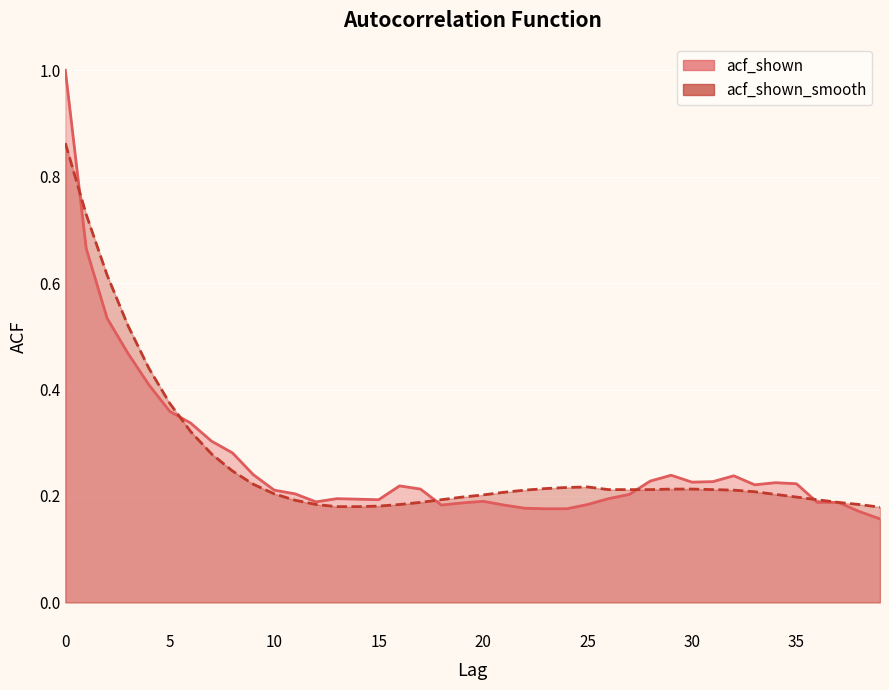

After their last crossing, which series has the higher values: acf_shown_smooth or acf_shown?

acf_shown_smooth